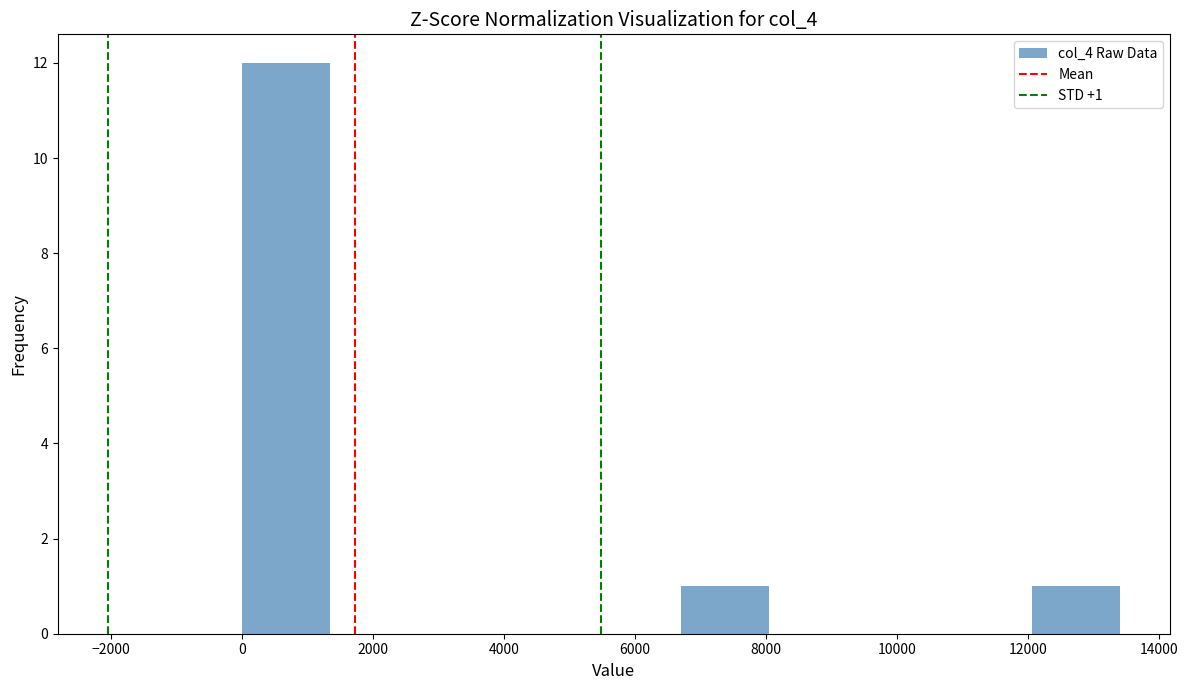

Which range on the x-axis has the tallest bar?

0 to 1400